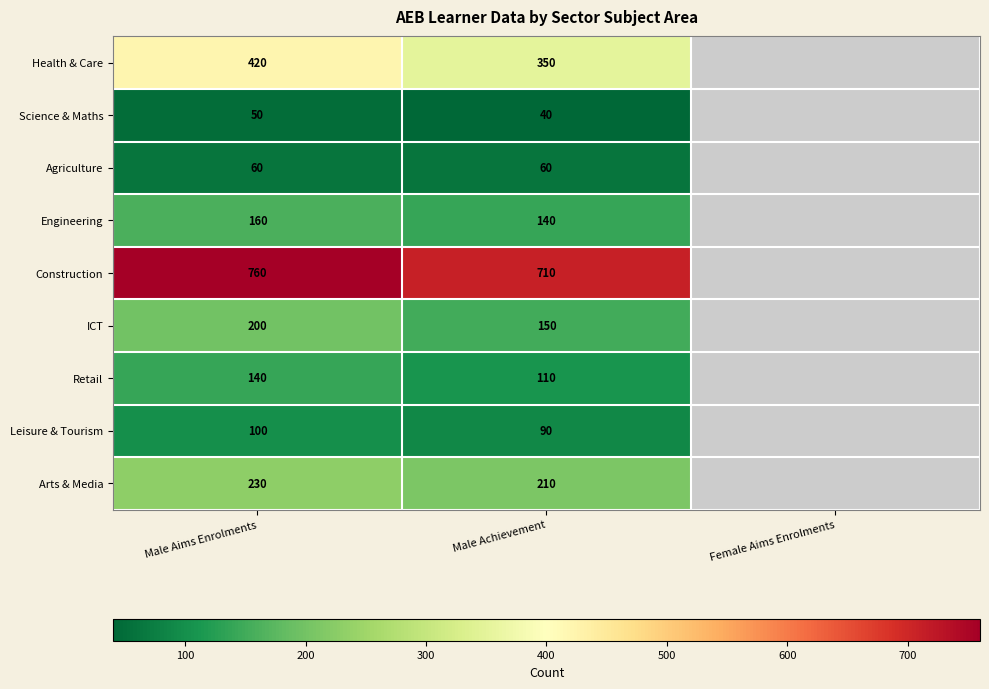

Between Male Aims Enrolments and Male Achievement, which is larger?

Male Aims Enrolments